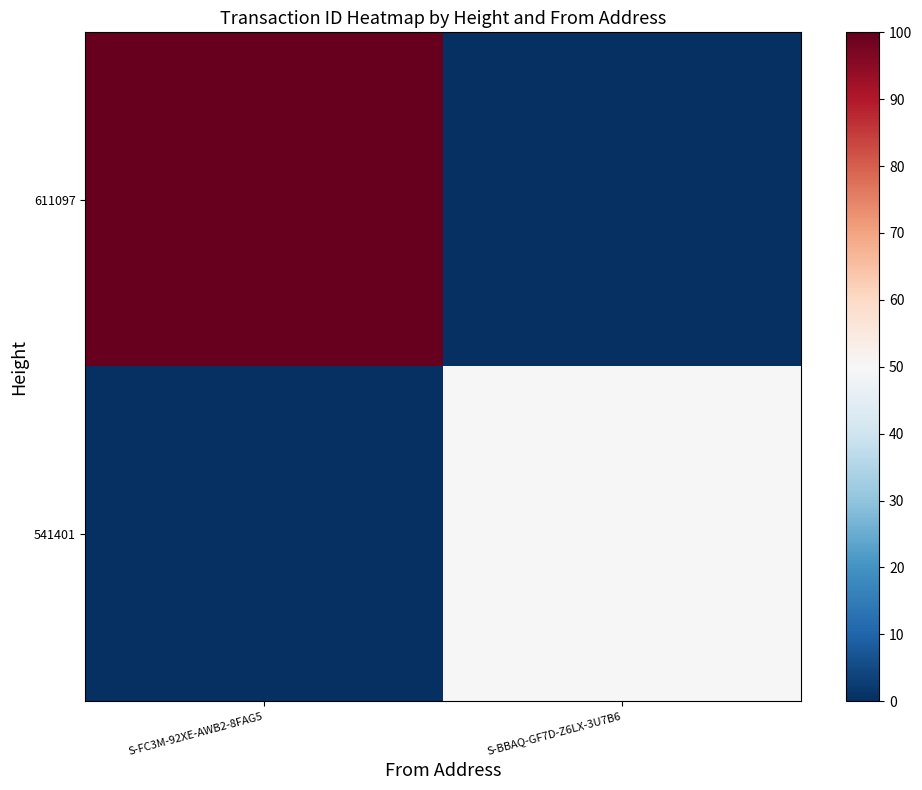

At how many categories does at least one series exceed 89?

1